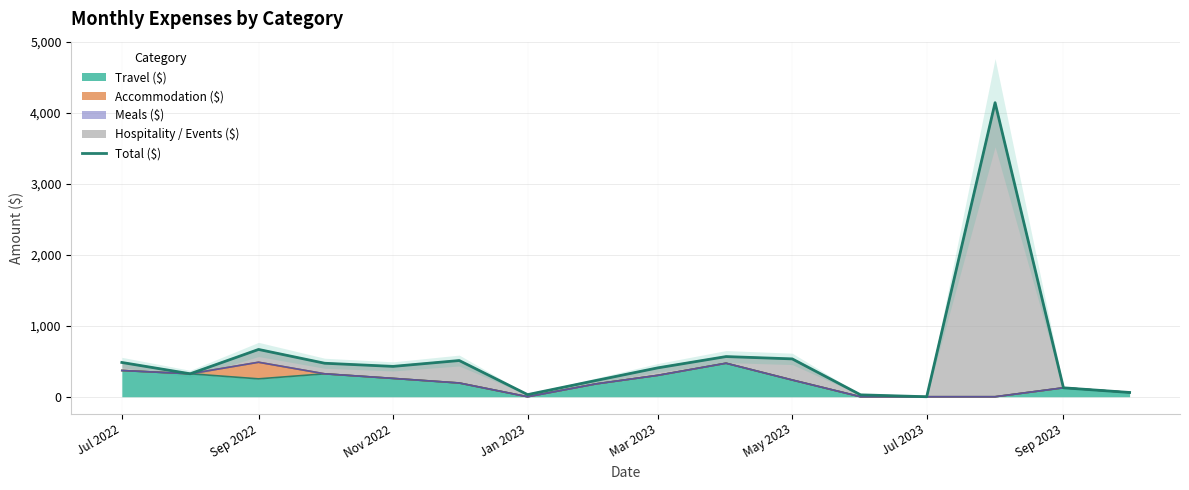

The Travel ($) series shows 252.0 at Sep 2022. True or false?

True